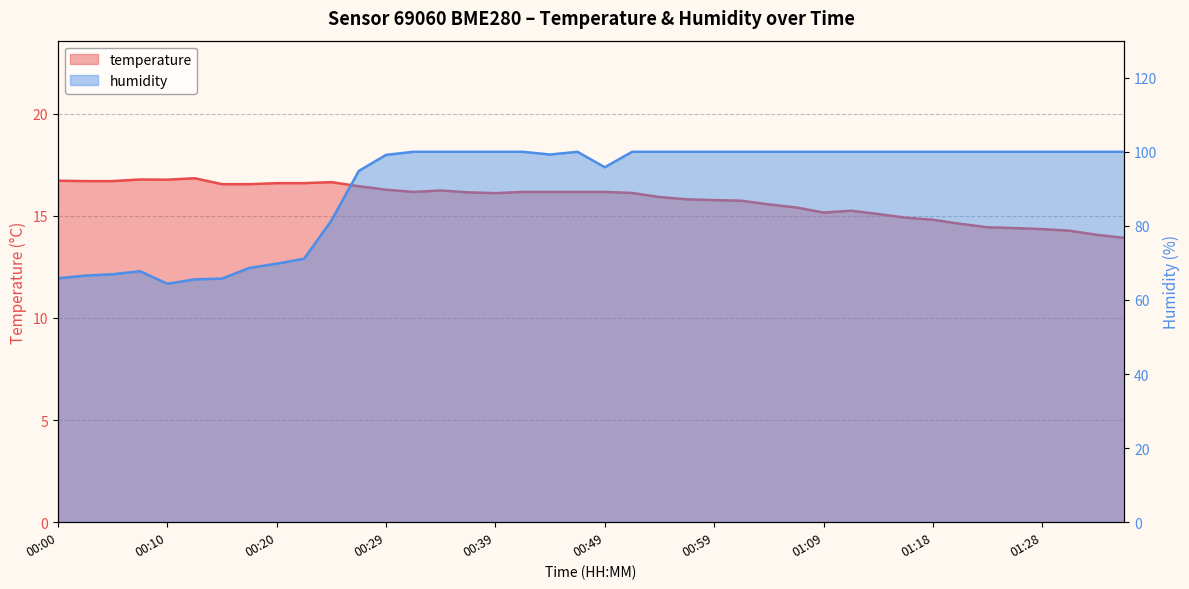

What are all the series names shown in the legend?

temperature, humidity